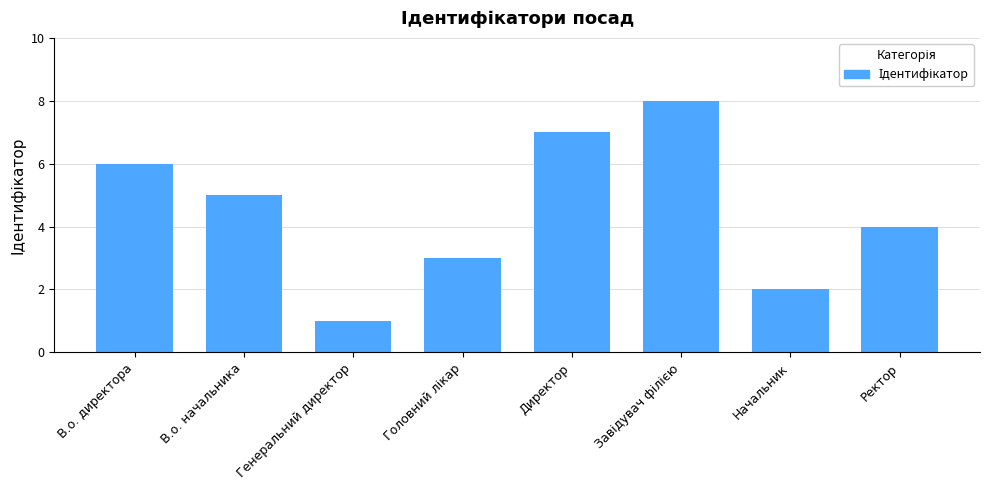

At which category does the chart reach its minimum across all series?

Генеральний директор